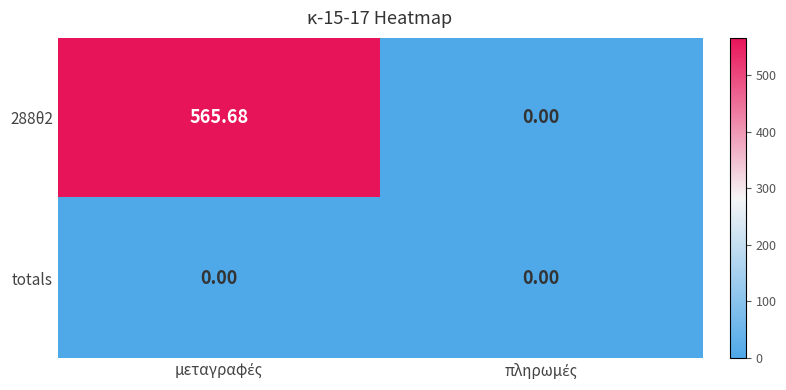

Rank the series by their maximum value, from lowest to highest.

totals, 288θ2